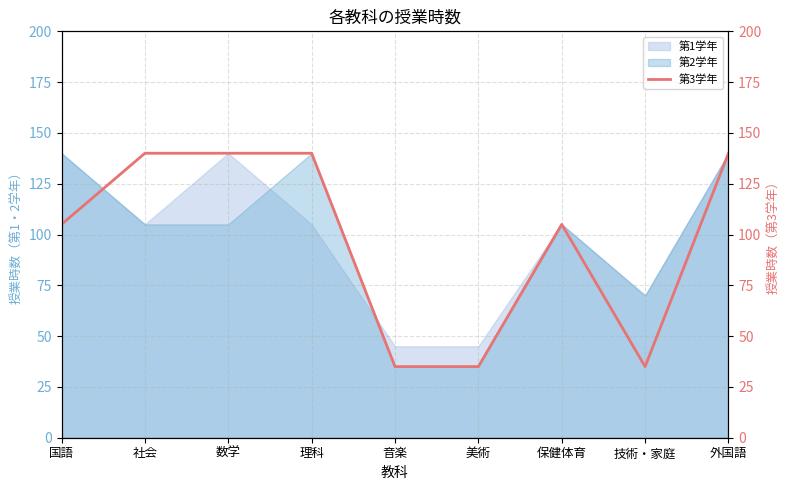

Reading left to right, what are all the values shown in this chart?

105	140	140	140	35	35	105	35	140